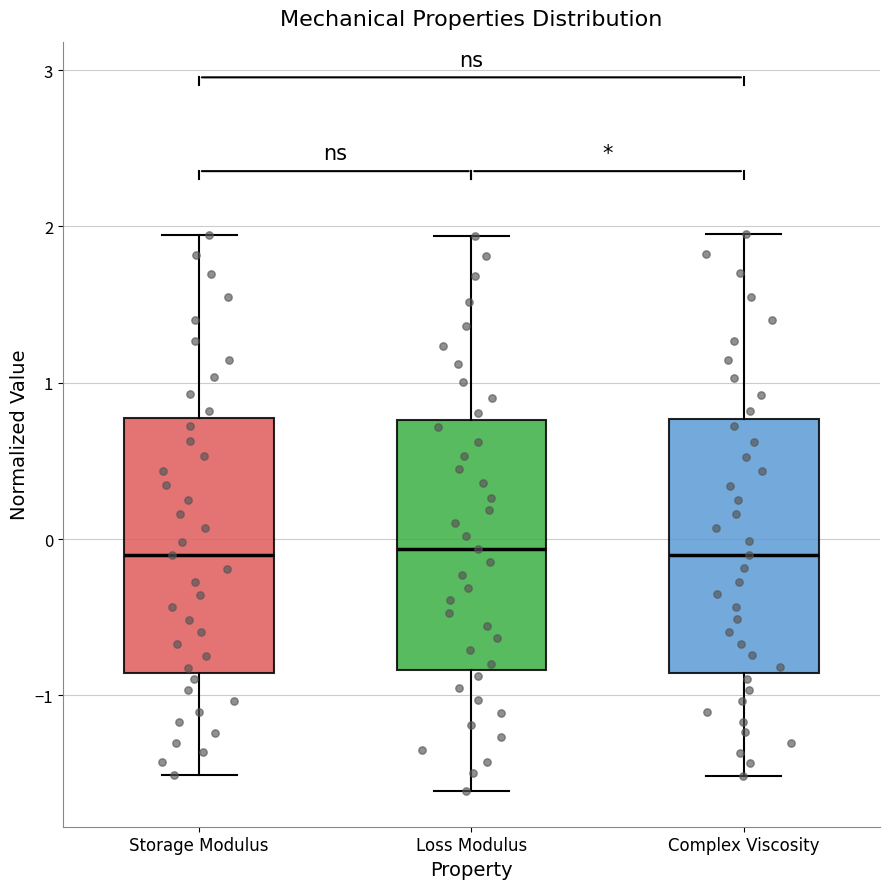

Reading left to right, transcribe this box plot: for each box, give where its median line is, the range the box spans, and where its two whiskers end, as read against the y-axis. The values are not printed on the chart, so give them approximately, as read against the axis.

Storage Modulus: median -0.1, box -0.9 to 0.8, whiskers -1.5 to 1.9
Loss Modulus: median -0.1, box -0.8 to 0.8, whiskers -1.6 to 1.9
Complex Viscosity: median -0.1, box -0.9 to 0.8, whiskers -1.5 to 2.0